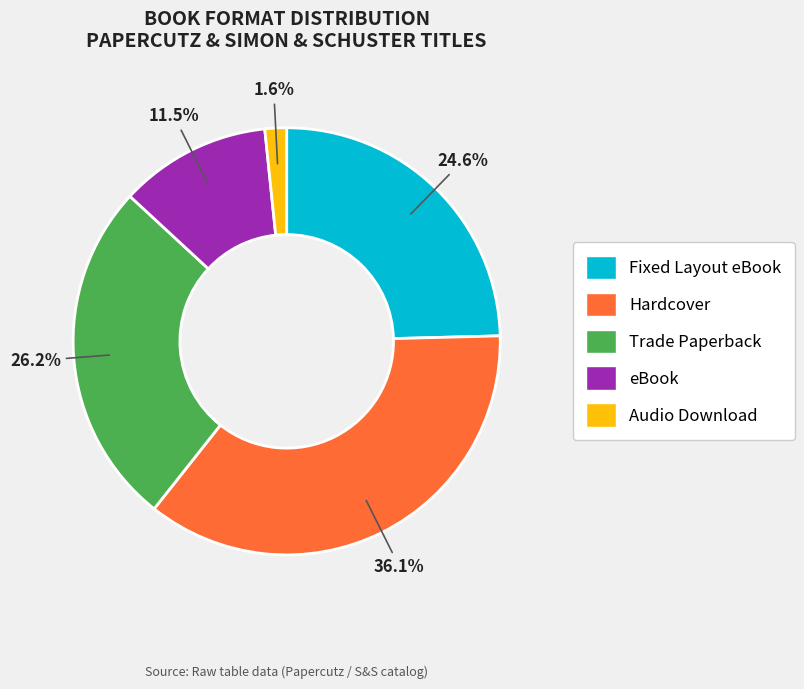

To the nearest percent, what percentage of the pie is Trade Paperback?

26%